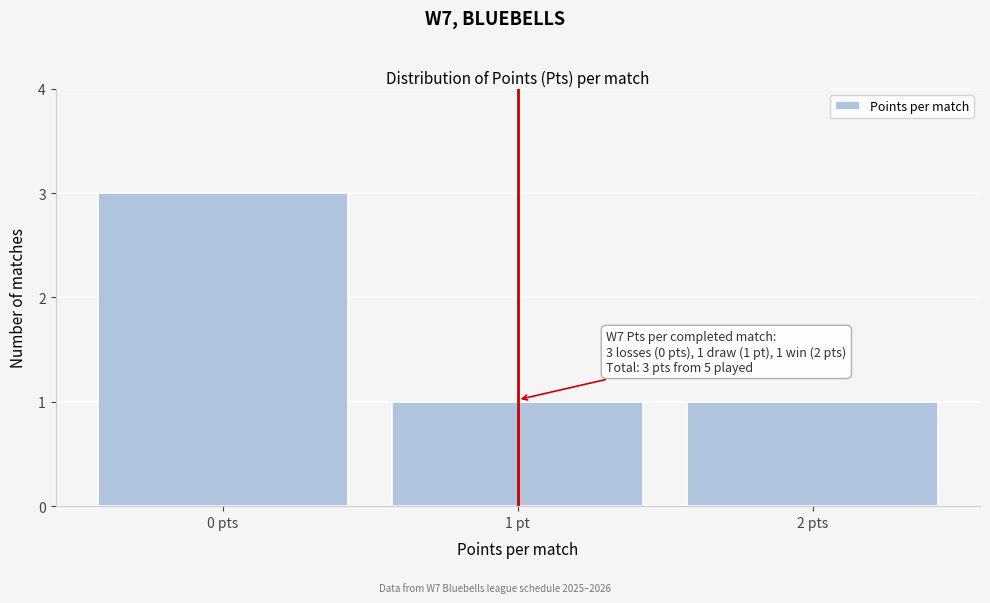

Reading left to right, transcribe all the data shown in this chart.

0 pts=3	1 pt=1	2 pts=1